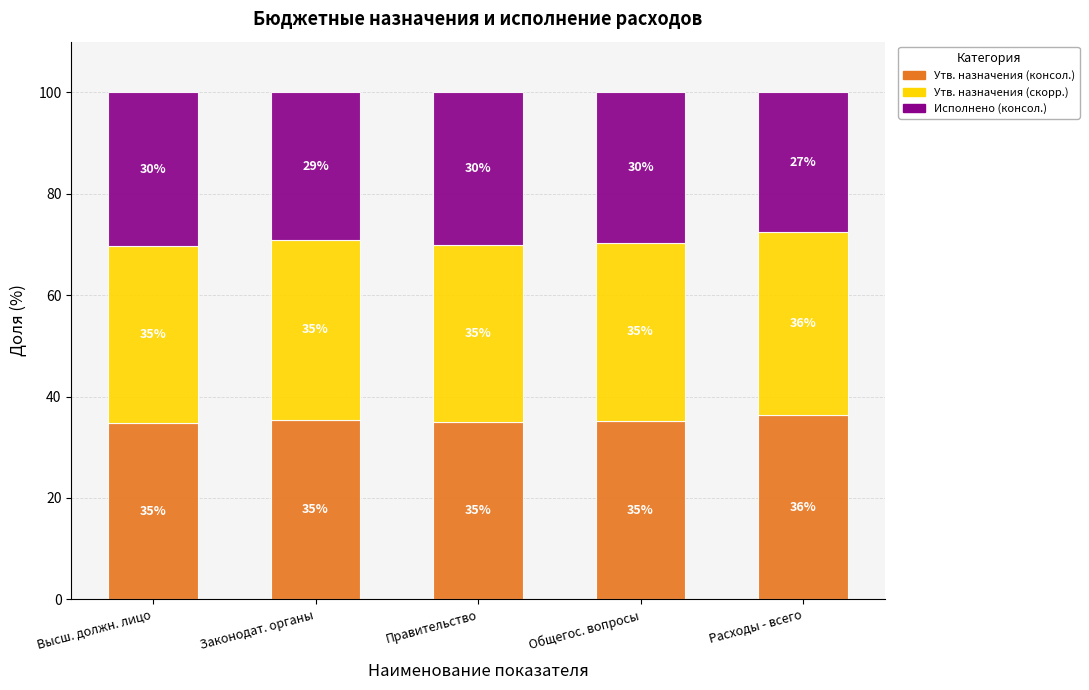

What is the total value across all series at Высш. должн. лицо?

100.0